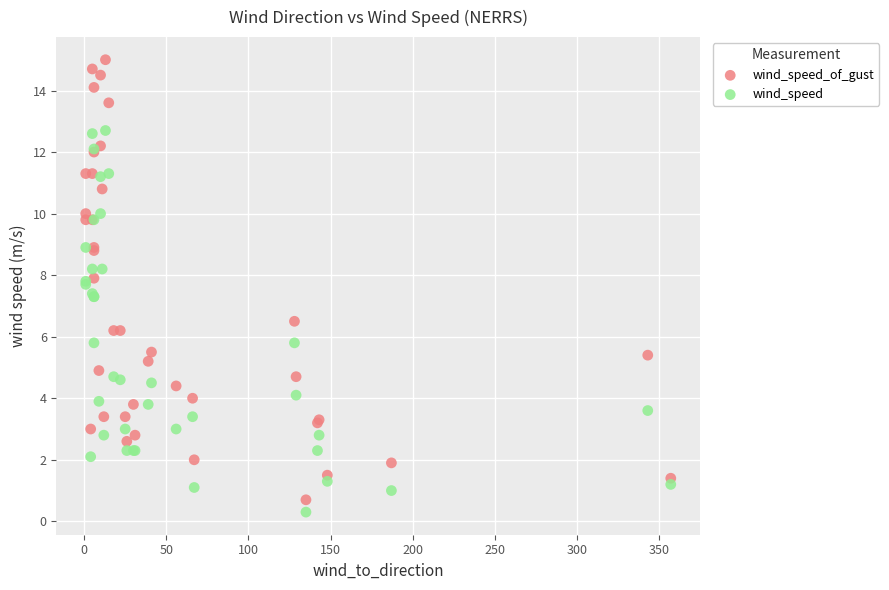

Which series has the widest spread of Y values?

wind_speed_of_gust